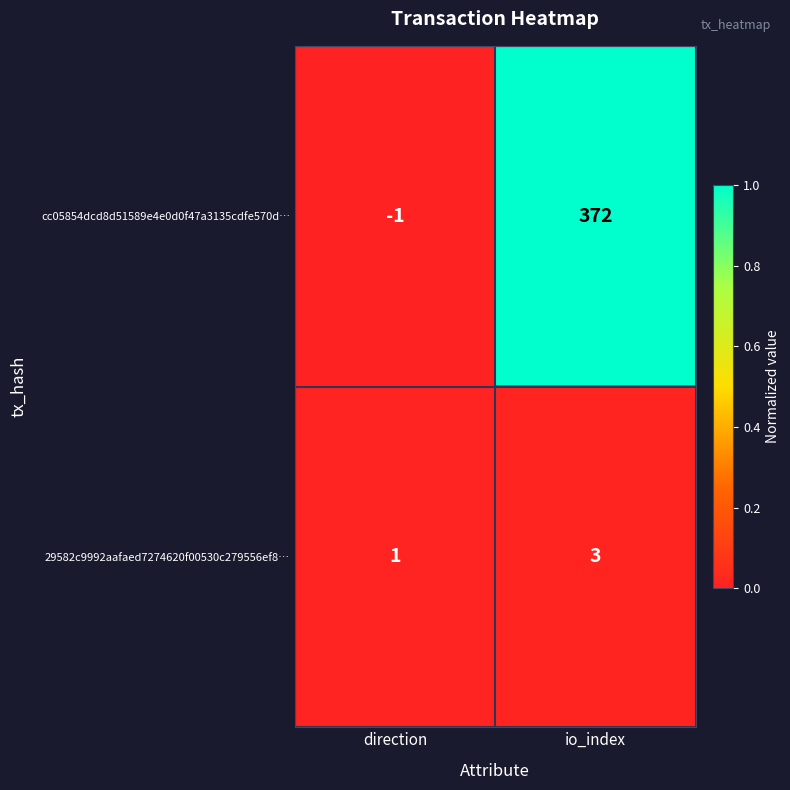

How many categories are shown in the chart?

2